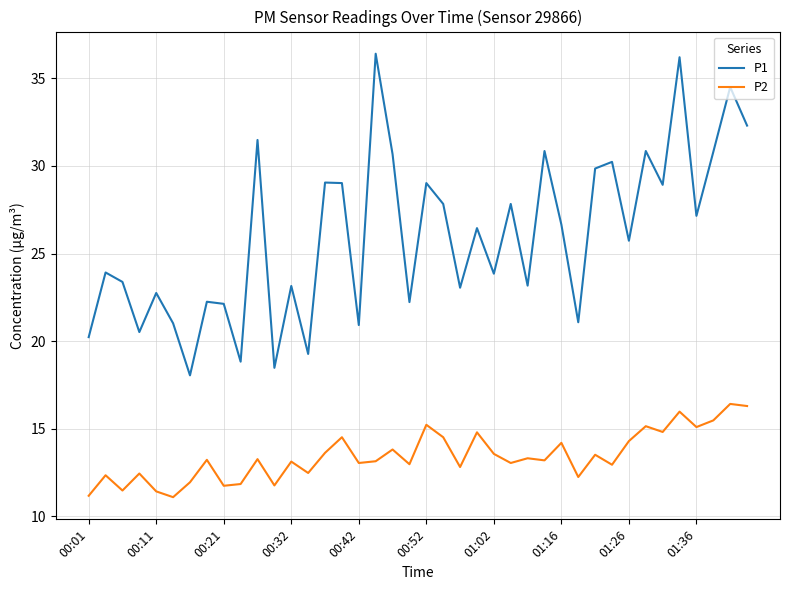

Rank the series by their maximum value, from lowest to highest.

P2, P1